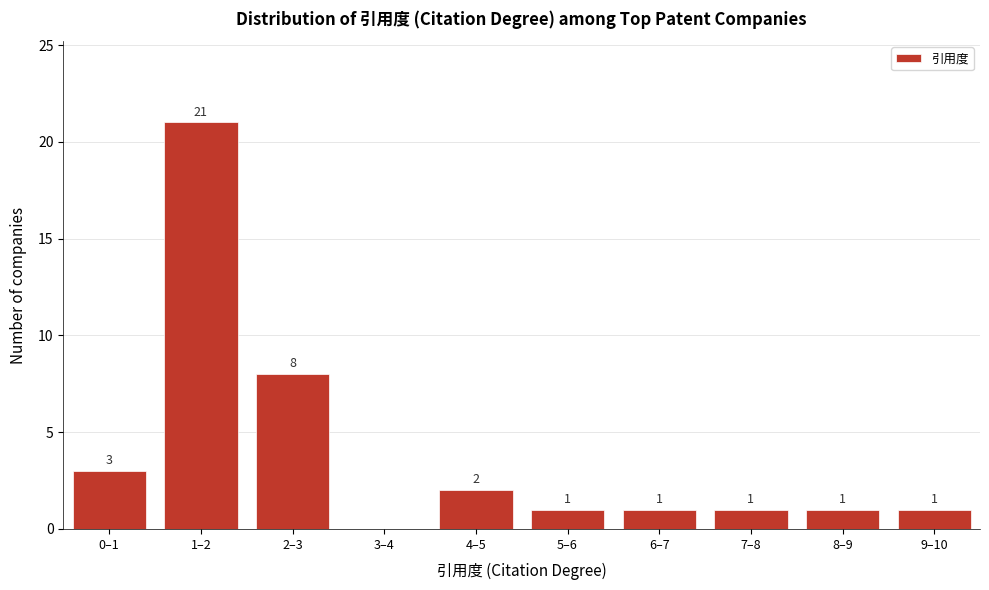

Reading right to left, transcribe all the data shown in this chart.

9–10=1	8–9=1	7–8=1	6–7=1	5–6=1	4–5=2	3–4=0	2–3=8	1–2=21	0–1=3